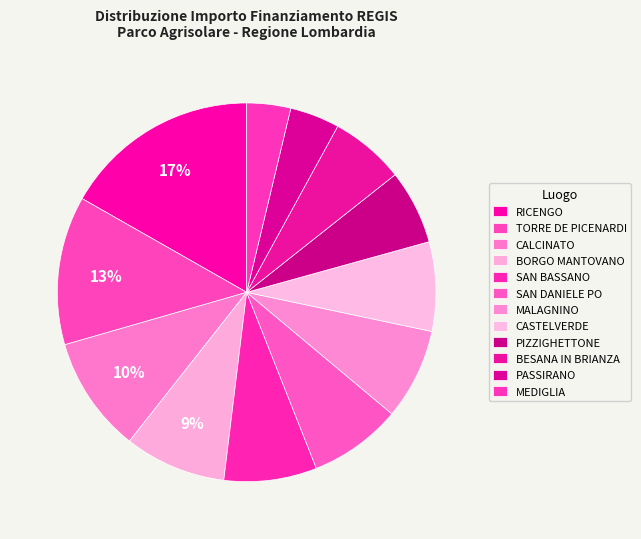

What is the change in value from CASTELVERDE to BESANA IN BRIANZA?

-30000.0